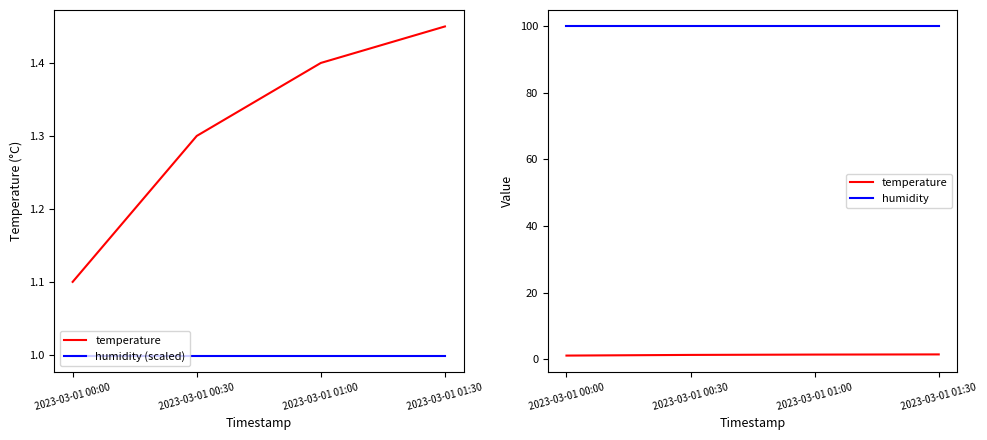

Reading right to left, what are all the values shown in this chart?

temperature: 1.4	1.4	1.3	1.1
humidity (scaled): 1.0	1.0	1.0	1.0
humidity: 99.9	99.9	99.9	99.9